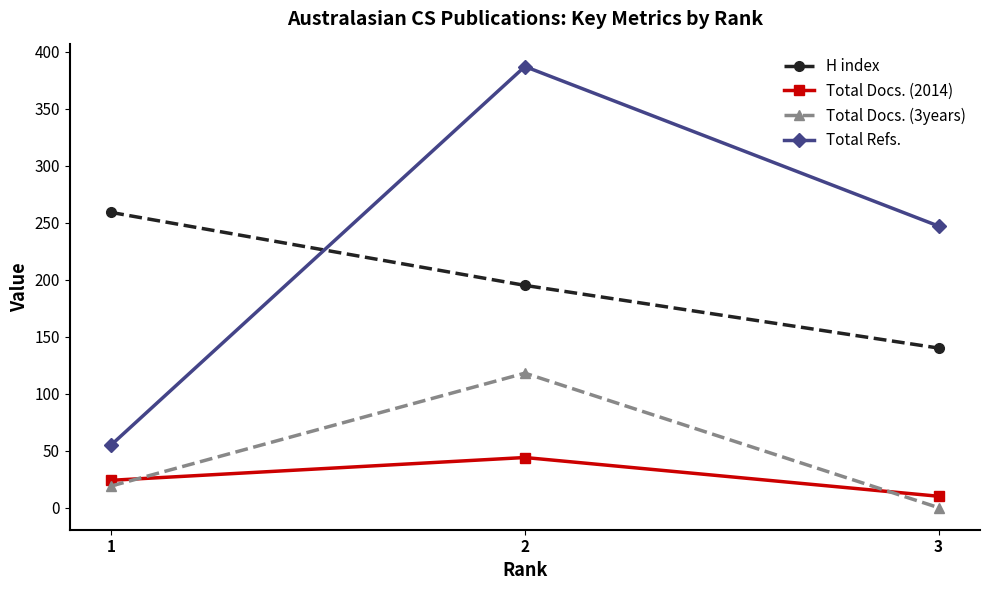

At 1, list the series in order from smallest to largest.

Total Docs. (3years), Total Docs. (2014), Total Refs., H index